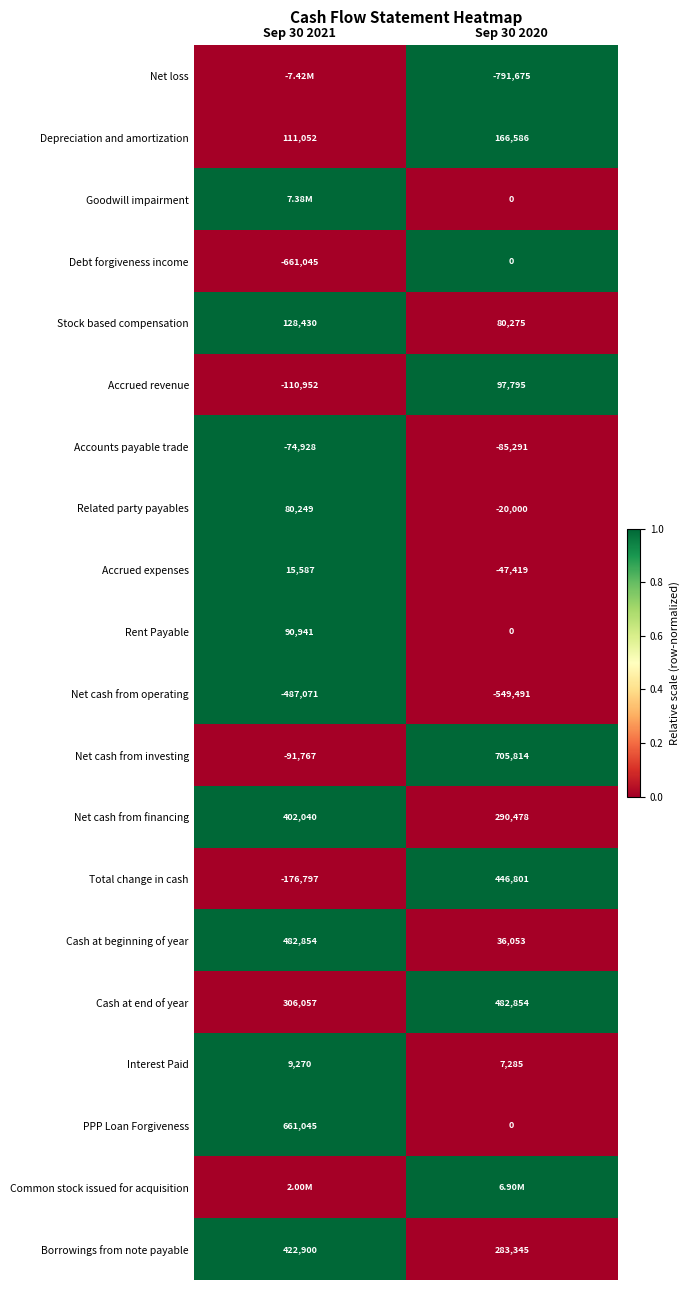

At which label does Accrued revenue reach its peak?

Sep 30 2020